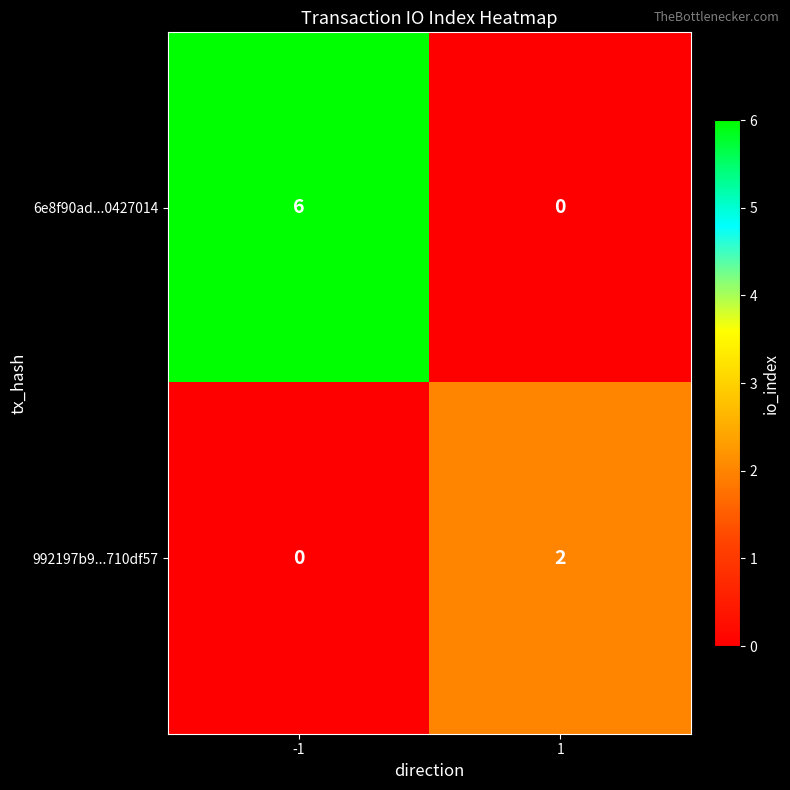

The 6e8f90ad...0427014 series shows 8 at -1. True or false?

False